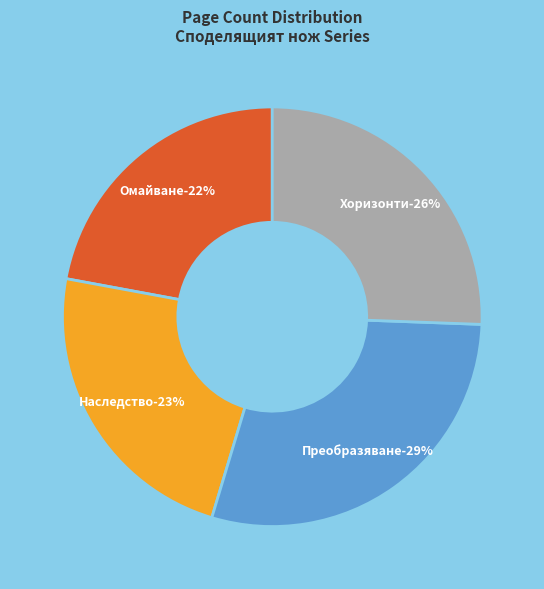

What is the ratio of the value at Преобразяване (8223) to the value at Наследство (8222)?

1.2